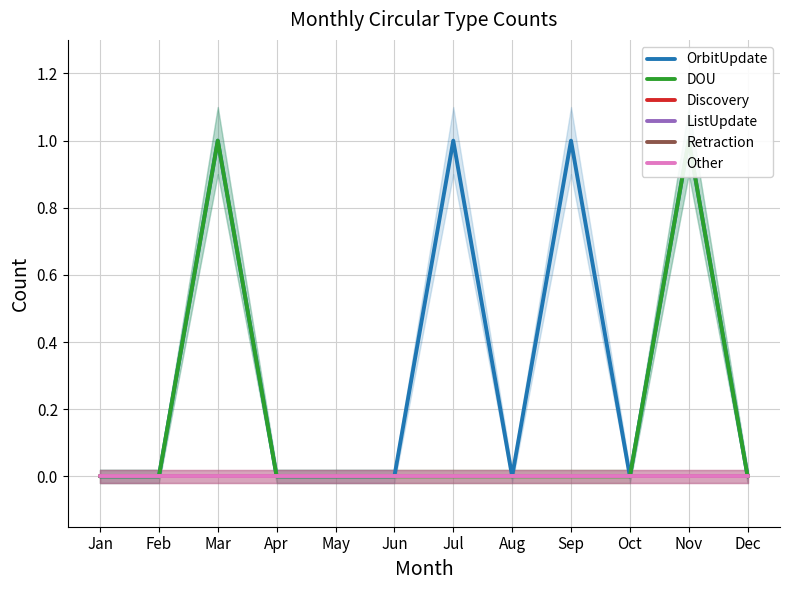

Reading left to right, what are all the values shown in this chart?

OrbitUpdate: Jan=0	Feb=0	Mar=1	Apr=0	May=0	Jun=0	Jul=1	Aug=0	Sep=1	Oct=0	Nov=1	Dec=0
DOU: Jan=0	Feb=0	Mar=1	Apr=0	May=0	Jun=0	Jul=0	Aug=0	Sep=0	Oct=0	Nov=1	Dec=0
Discovery: Jan=0	Feb=0	Mar=0	Apr=0	May=0	Jun=0	Jul=0	Aug=0	Sep=0	Oct=0	Nov=0	Dec=0
ListUpdate: Jan=0	Feb=0	Mar=0	Apr=0	May=0	Jun=0	Jul=0	Aug=0	Sep=0	Oct=0	Nov=0	Dec=0
Retraction: Jan=0	Feb=0	Mar=0	Apr=0	May=0	Jun=0	Jul=0	Aug=0	Sep=0	Oct=0	Nov=0	Dec=0
Other: Jan=0	Feb=0	Mar=0	Apr=0	May=0	Jun=0	Jul=0	Aug=0	Sep=0	Oct=0	Nov=0	Dec=0